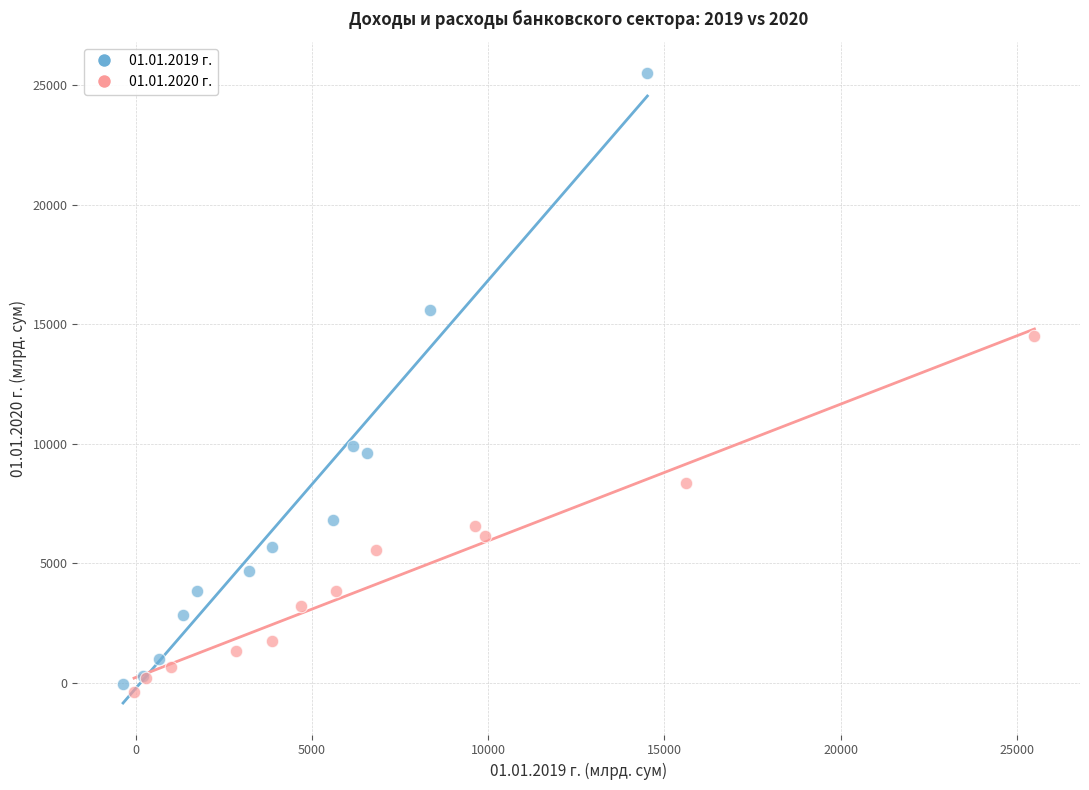

Which series contains the highest Y value?

01.01.2019 г.